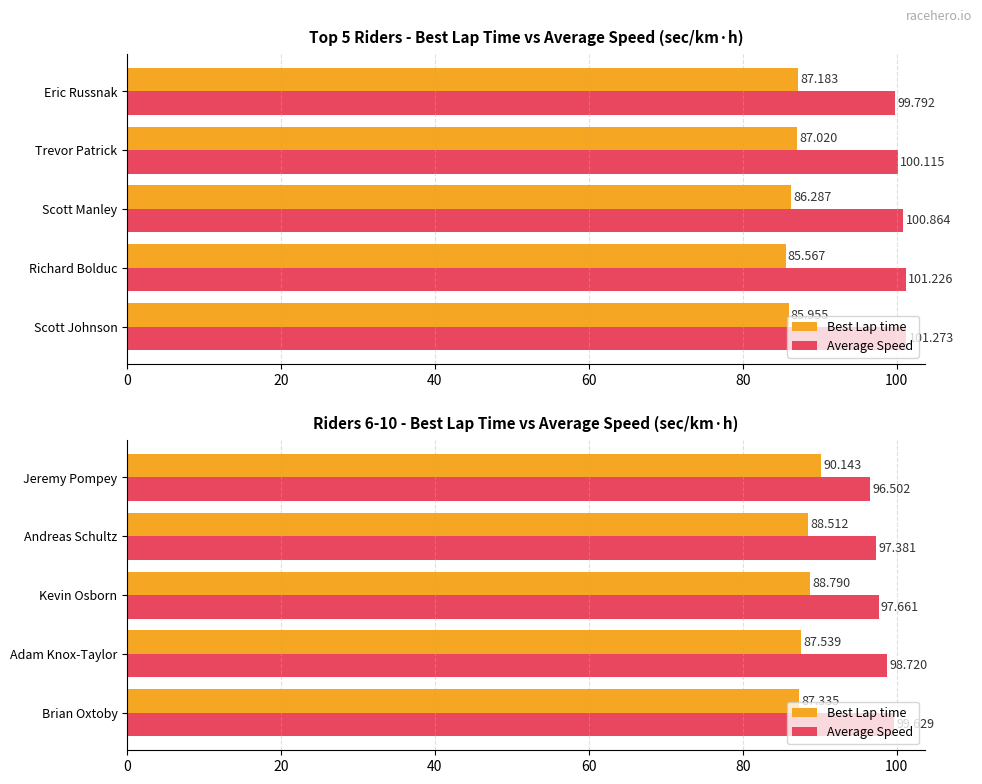

How many groups of bars are there?

5